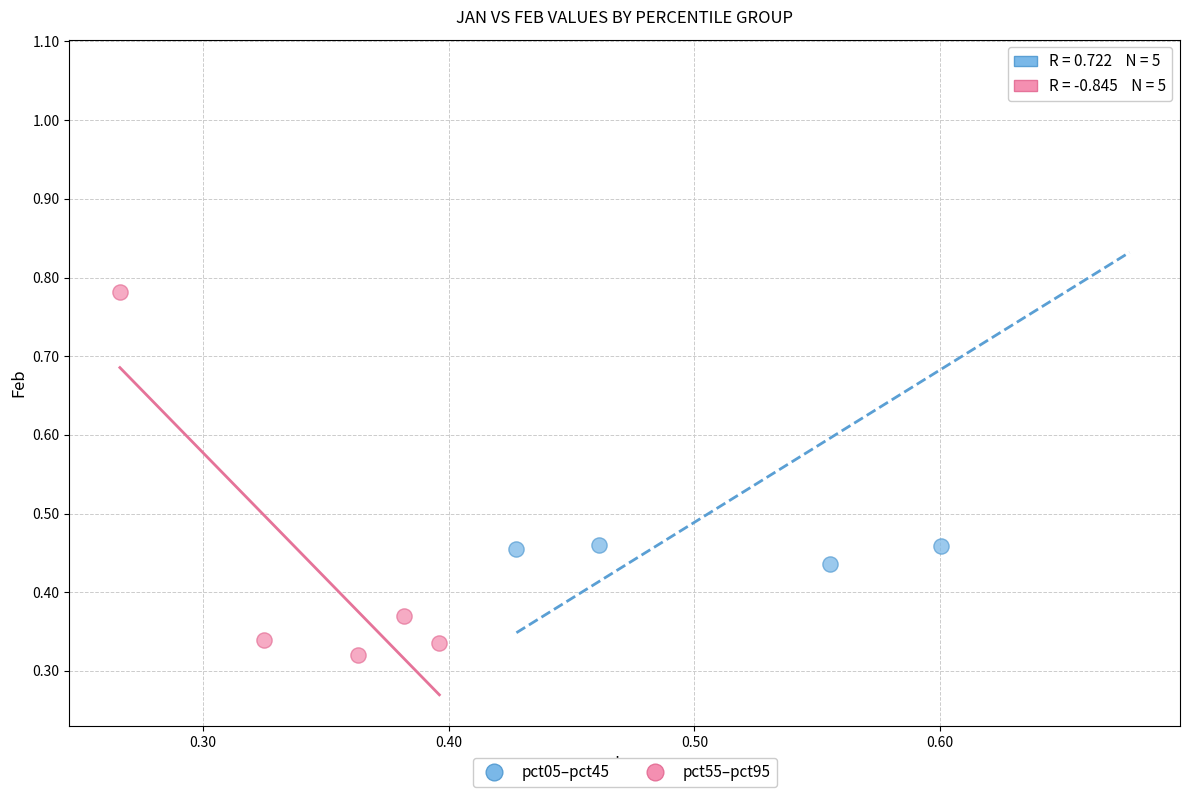

What are all the series names shown in the legend?

pct05–pct45, pct55–pct95